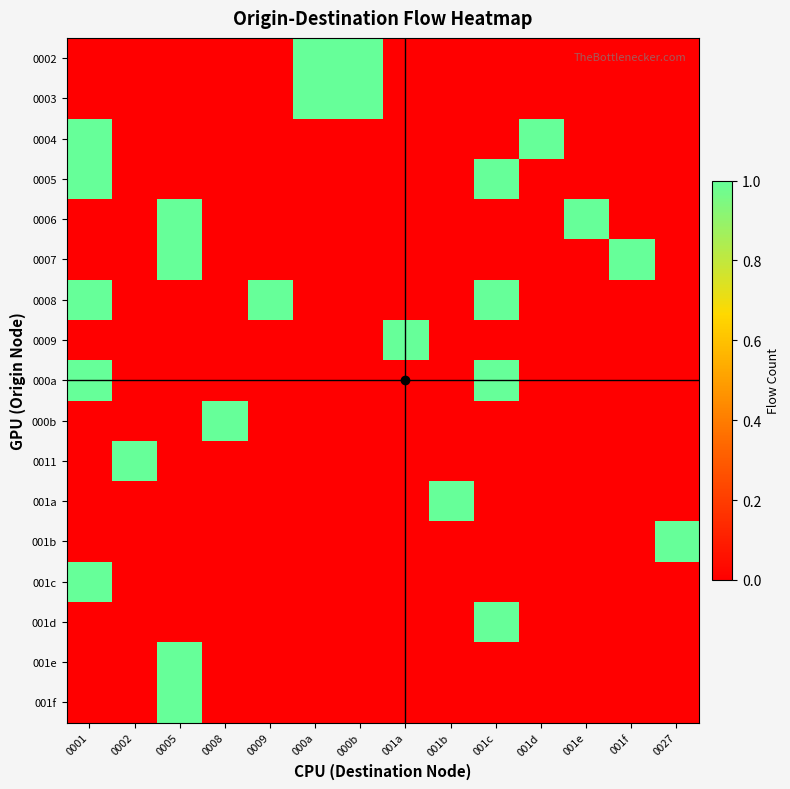

Reading left to right, what are all the values shown in this chart?

0002: 0001=0	0002=0	0005=0	0008=0	0009=0	000a=1	000b=1	001a=0	001b=0	001c=0	001d=0	001e=0	001f=0	0027=0
0003: 0001=0	0002=0	0005=0	0008=0	0009=0	000a=1	000b=1	001a=0	001b=0	001c=0	001d=0	001e=0	001f=0	0027=0
0004: 0001=1	0002=0	0005=0	0008=0	0009=0	000a=0	000b=0	001a=0	001b=0	001c=0	001d=1	001e=0	001f=0	0027=0
0005: 0001=1	0002=0	0005=0	0008=0	0009=0	000a=0	000b=0	001a=0	001b=0	001c=1	001d=0	001e=0	001f=0	0027=0
0006: 0001=0	0002=0	0005=1	0008=0	0009=0	000a=0	000b=0	001a=0	001b=0	001c=0	001d=0	001e=1	001f=0	0027=0
0007: 0001=0	0002=0	0005=1	0008=0	0009=0	000a=0	000b=0	001a=0	001b=0	001c=0	001d=0	001e=0	001f=1	0027=0
0008: 0001=1	0002=0	0005=0	0008=0	0009=1	000a=0	000b=0	001a=0	001b=0	001c=1	001d=0	001e=0	001f=0	0027=0
0009: 0001=0	0002=0	0005=0	0008=0	0009=0	000a=0	000b=0	001a=1	001b=0	001c=0	001d=0	001e=0	001f=0	0027=0
000a: 0001=1	0002=0	0005=0	0008=0	0009=0	000a=0	000b=0	001a=0	001b=0	001c=1	001d=0	001e=0	001f=0	0027=0
000b: 0001=0	0002=0	0005=0	0008=1	0009=0	000a=0	000b=0	001a=0	001b=0	001c=0	001d=0	001e=0	001f=0	0027=0
0011: 0001=0	0002=1	0005=0	0008=0	0009=0	000a=0	000b=0	001a=0	001b=0	001c=0	001d=0	001e=0	001f=0	0027=0
001a: 0001=0	0002=0	0005=0	0008=0	0009=0	000a=0	000b=0	001a=0	001b=1	001c=0	001d=0	001e=0	001f=0	0027=0
001b: 0001=0	0002=0	0005=0	0008=0	0009=0	000a=0	000b=0	001a=0	001b=0	001c=0	001d=0	001e=0	001f=0	0027=1
001c: 0001=1	0002=0	0005=0	0008=0	0009=0	000a=0	000b=0	001a=0	001b=0	001c=0	001d=0	001e=0	001f=0	0027=0
001d: 0001=0	0002=0	0005=0	0008=0	0009=0	000a=0	000b=0	001a=0	001b=0	001c=1	001d=0	001e=0	001f=0	0027=0
001e: 0001=0	0002=0	0005=1	0008=0	0009=0	000a=0	000b=0	001a=0	001b=0	001c=0	001d=0	001e=0	001f=0	0027=0
001f: 0001=0	0002=0	0005=1	0008=0	0009=0	000a=0	000b=0	001a=0	001b=0	001c=0	001d=0	001e=0	001f=0	0027=0